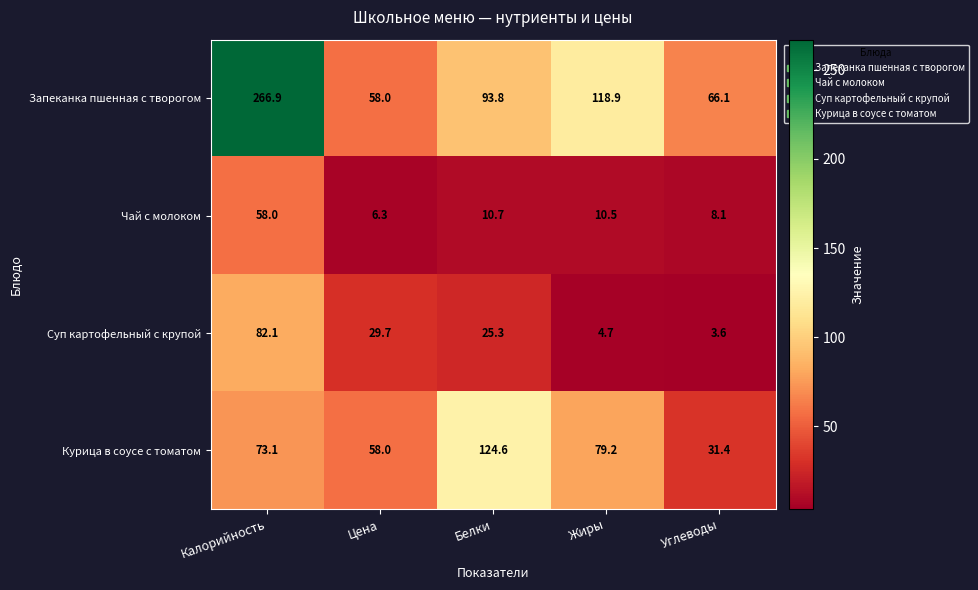

Reading left to right, list all the values displayed in this chart.

Запеканка пшенная с творогом: 266.9	58.0	93.8	118.9	66.1
Чай с молоком: 58.0	6.3	10.7	10.5	8.1
Суп картофельный с крупой: 82.1	29.7	25.3	4.7	3.6
Курица в соусе с томатом: 73.1	58.0	124.6	79.2	31.4